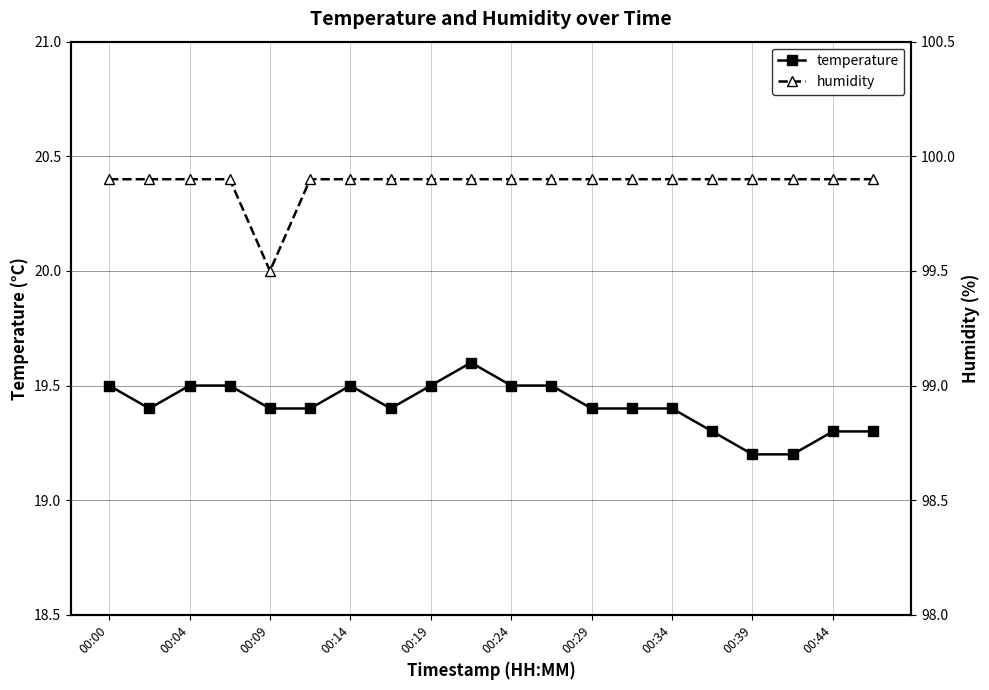

Is it true that temperature equals 19.4 at 00:34?

True